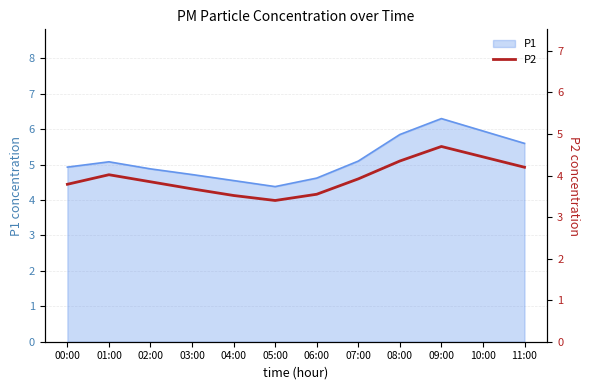

Is it true that P1 equals 2.6 at 05:00?

False